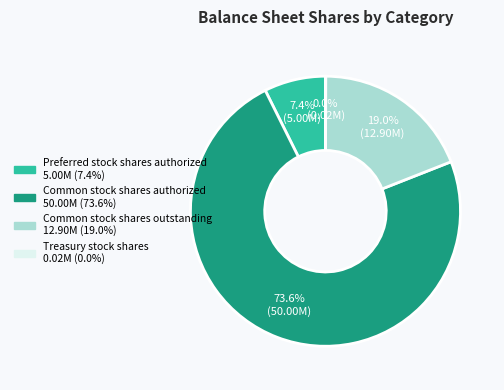

What is the largest slice in the pie chart?

Common stock shares authorized